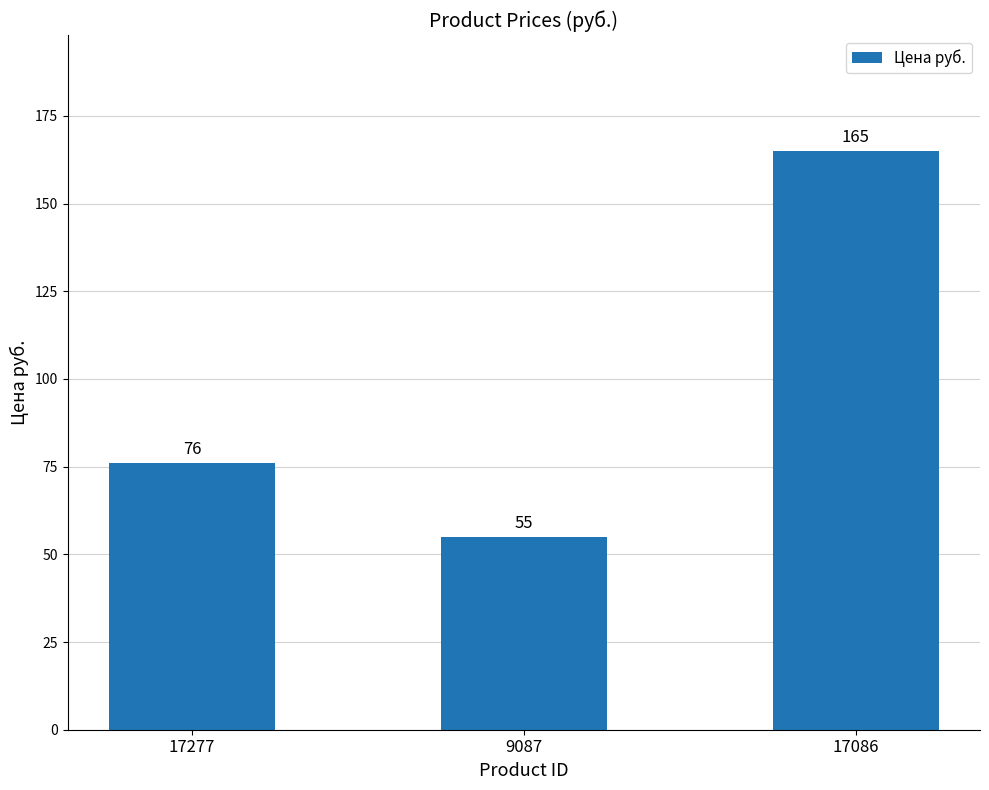

What is the difference between the values at 17086 and 17277?

89